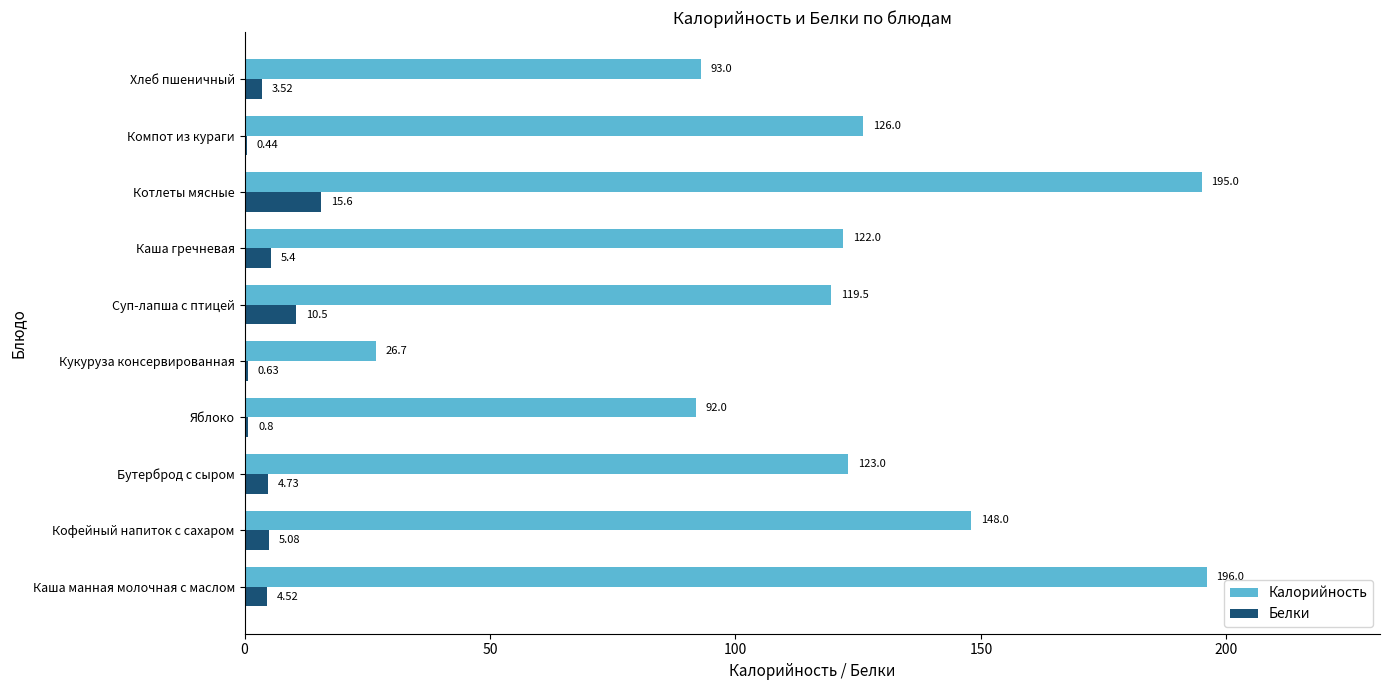

What is the sum of the Белки values at Каша гречневая and Хлеб пшеничный?

8.9